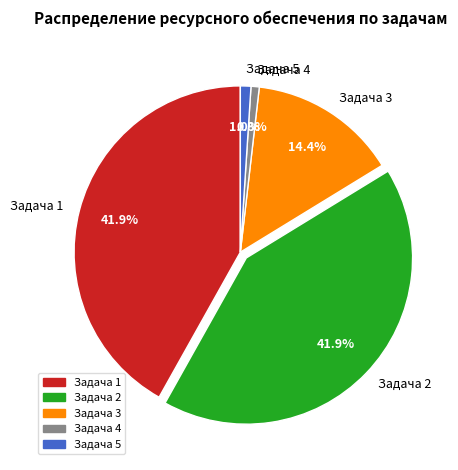

Which has a higher value, Задача 2 or Задача 3?

Задача 2